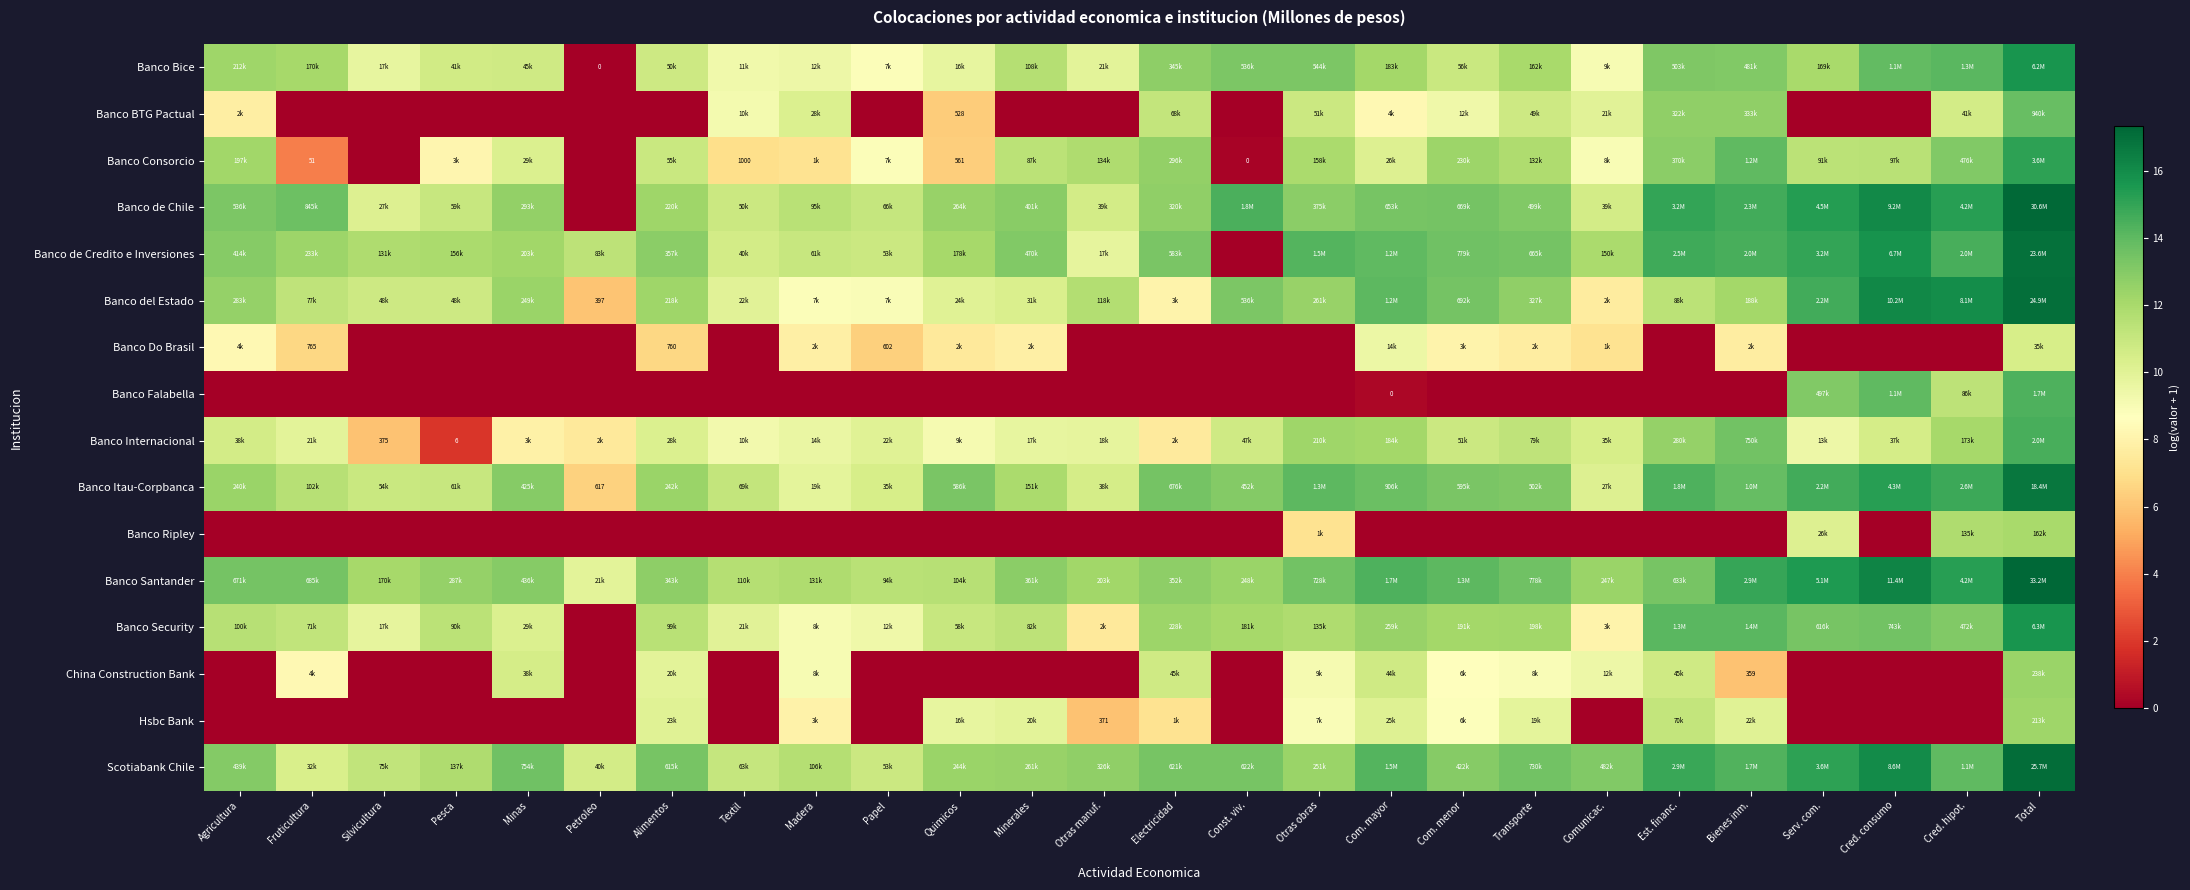

Which category has the lowest value in the Banco Internacional series?

Pesca